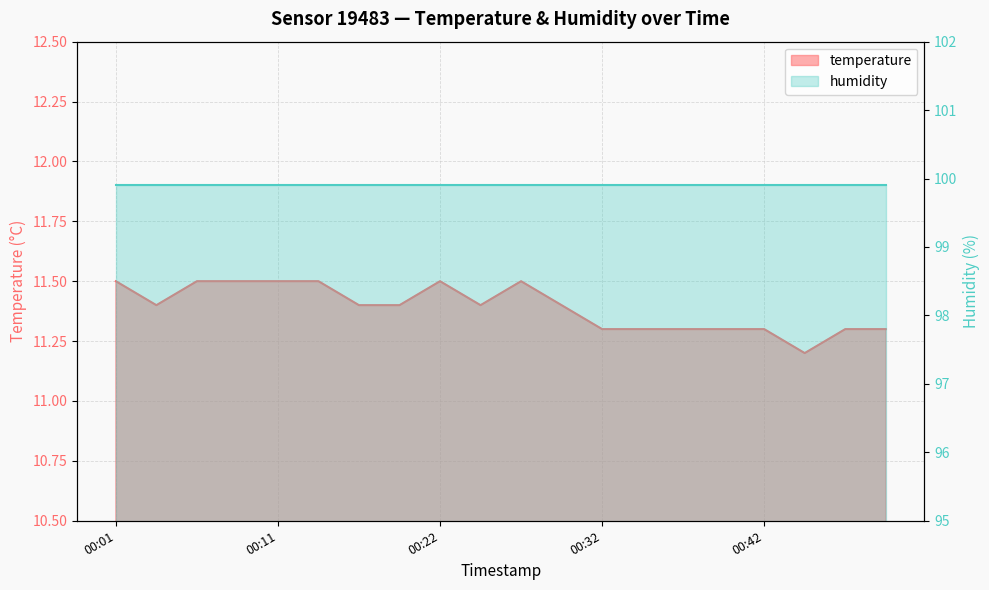

The value at 00:11 is 11.5. True or false?

True